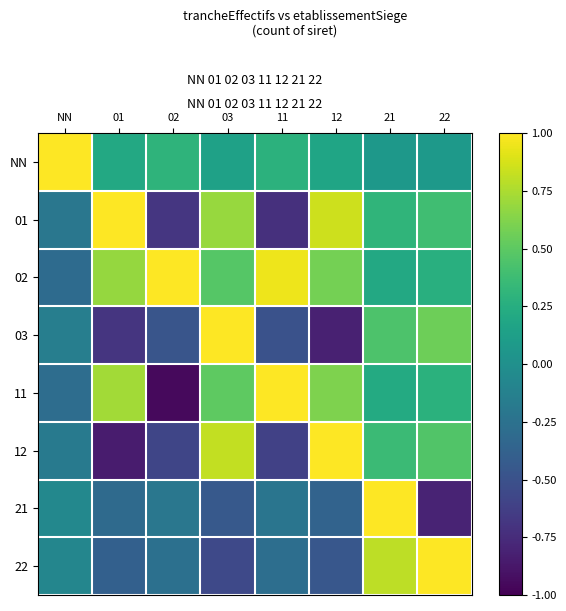

Which category has the highest value across all series?

NN